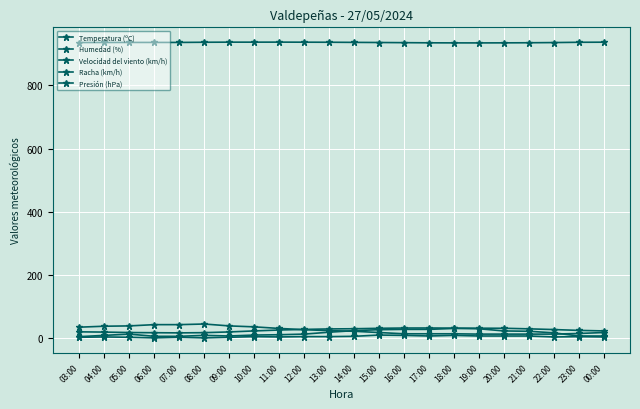

Reading right to left, extract all data points from this chart.

Temperatura (ºC): 00:00=22.1	23:00=23.8	22:00=26.4	21:00=28.7	20:00=30.5	19:00=30.7	18:00=31.0	17:00=31.4	16:00=31.3	15:00=30.4	14:00=29.0	13:00=28.4	12:00=26.9	11:00=25.0	10:00=22.1	09:00=18.9	08:00=16.6	07:00=15.9	06:00=16.4	05:00=17.0	04:00=18.4	03:00=19.2
Humedad (%): 00:00=17.0	23:00=14.0	22:00=12.0	21:00=12.0	20:00=12.0	19:00=12.0	18:00=13.0	17:00=13.0	16:00=13.0	15:00=17.0	14:00=21.0	13:00=23.0	12:00=26.0	11:00=30.0	10:00=35.0	09:00=38.0	08:00=44.0	07:00=42.0	06:00=42.0	05:00=38.0	04:00=37.0	03:00=34.0
Velocidad del viento (km/h): 00:00=3.0	23:00=4.0	22:00=3.0	21:00=6.0	20:00=6.0	19:00=6.0	18:00=8.0	17:00=6.0	16:00=8.0	15:00=9.0	14:00=5.0	13:00=4.0	12:00=4.0	11:00=3.0	10:00=4.0	09:00=2.0	08:00=0.0	07:00=2.0	06:00=0.0	05:00=2.0	04:00=3.0	03:00=2.0
Racha (km/h): 00:00=6.0	23:00=6.0	22:00=16.0	21:00=21.0	20:00=22.0	19:00=29.0	18:00=30.0	17:00=27.0	16:00=27.0	15:00=26.0	14:00=23.0	13:00=18.0	12:00=12.0	11:00=10.0	10:00=9.0	09:00=6.0	08:00=8.0	07:00=5.0	06:00=5.0	05:00=12.0	04:00=8.0	03:00=4.0
Presión (hPa): 00:00=937.0	23:00=936.7	22:00=935.8	21:00=935.2	20:00=934.9	19:00=934.7	18:00=934.8	17:00=935.0	16:00=935.5	15:00=936.0	14:00=936.4	13:00=936.8	12:00=937.0	11:00=937.2	10:00=937.1	09:00=937.1	08:00=936.8	07:00=936.2	06:00=936.2	05:00=936.2	04:00=936.1	03:00=935.9